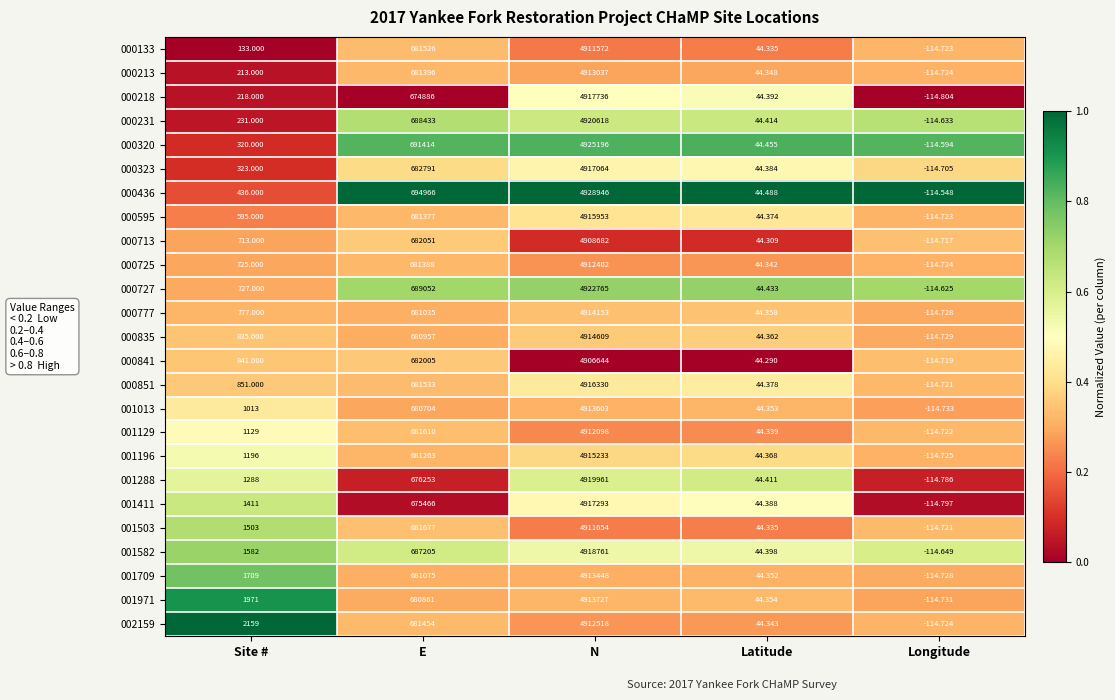

Is the value of 001129 at Latitude greater than the value of 000777 at Latitude?

No